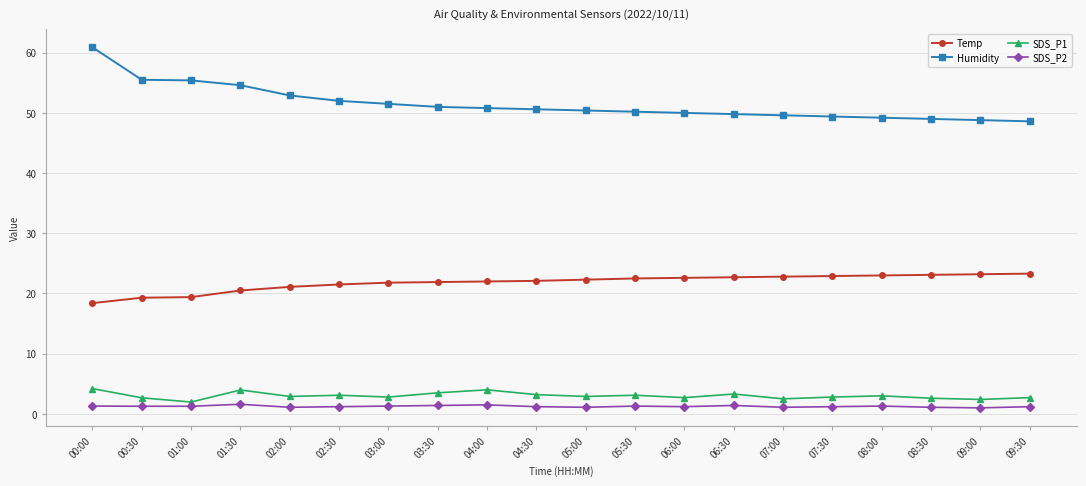

At which category does the chart reach its peak across all series?

00:00